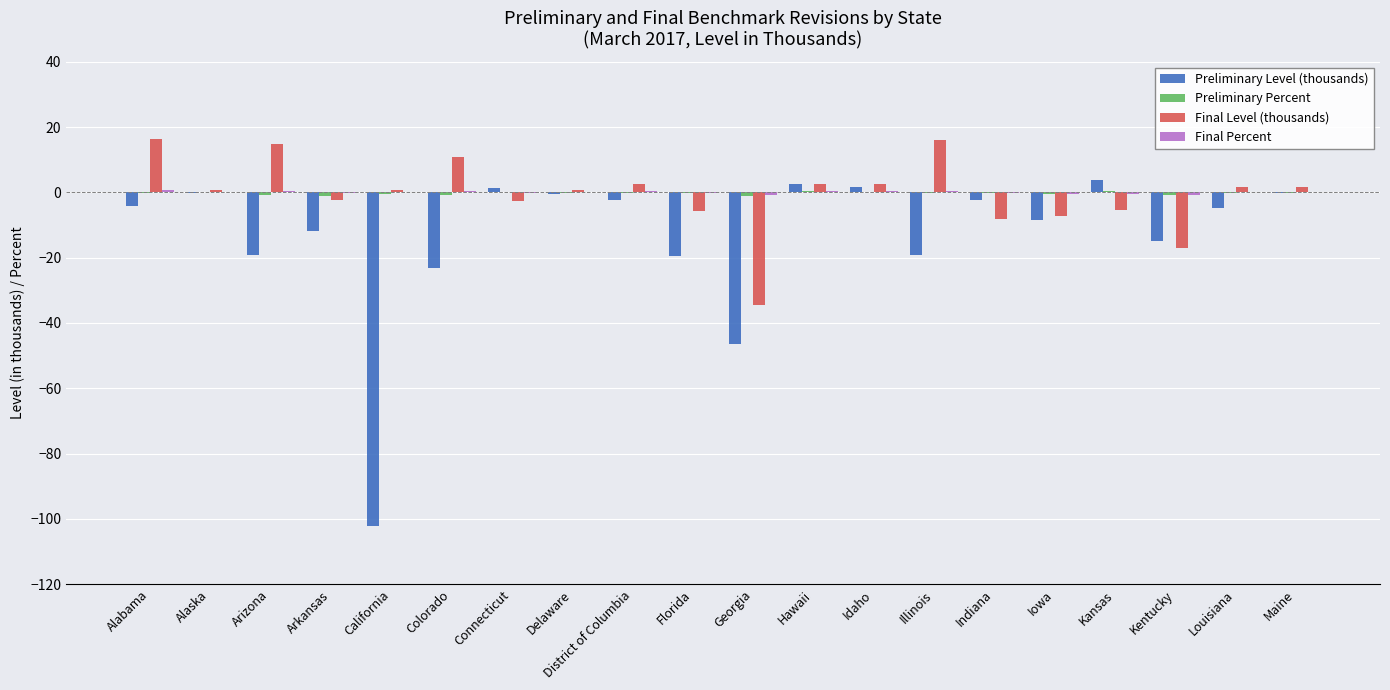

Which series changed the most between Alabama and Kentucky?

Final Level (thousands)